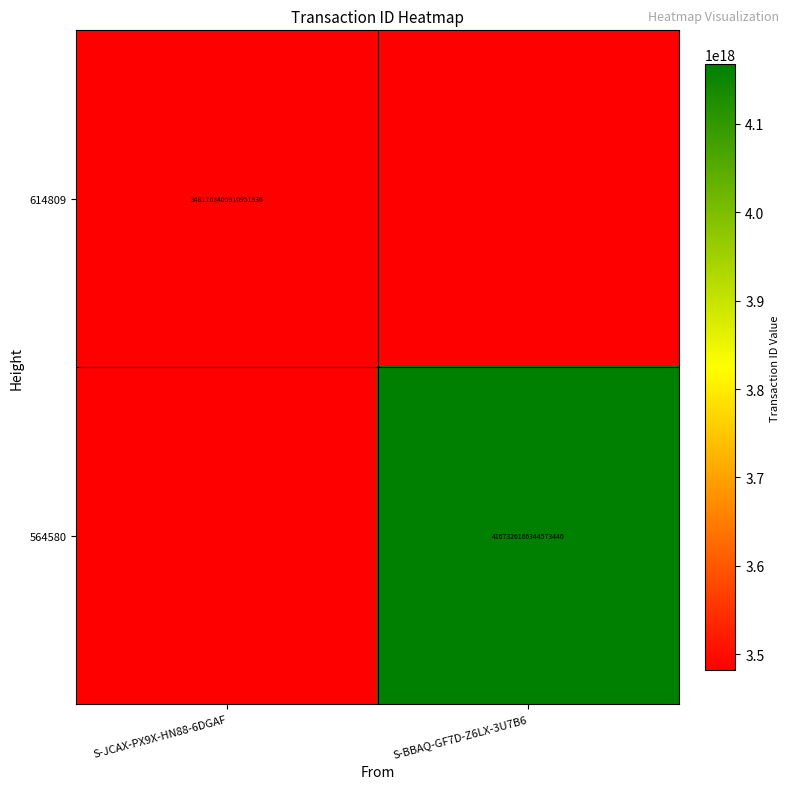

Is it true that 614809 equals 5924952255580949504 at S-JCAX-PX9X-HN88-6DGAF?

False